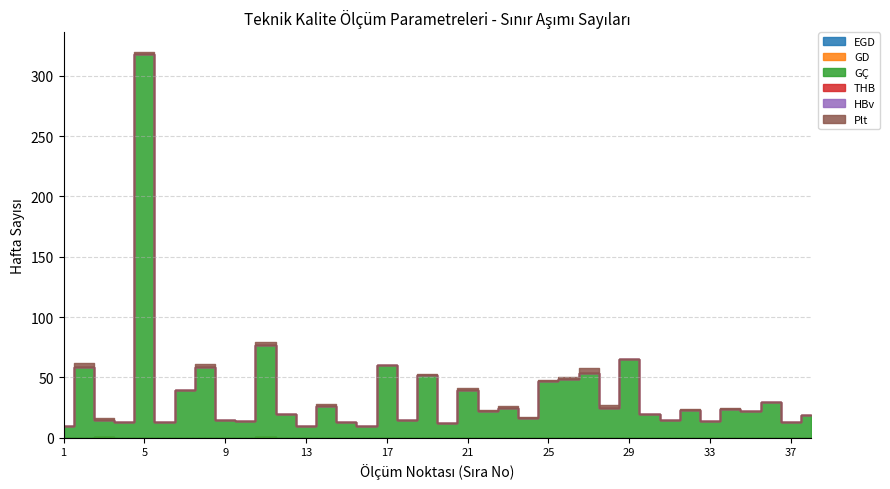

Reading left to right, extract all data points from this chart.

EGD: 0	0	1	0	0	0	0	0	0	0	1	0	0	0	0	0	0	0	0	0	0	0	0	0	0	0	0	0	0	0	0	0	0	0	0	0	0	0
GD: 0	0	0	0	0	0	0	0	0	0	0	0	0	0	0	0	0	0	0	0	0	0	0	0	0	0	0	0	0	0	0	0	0	0	0	0	0	0
GÇ: 10	59	14	13	318	13	40	59	15	14	76	20	10	26	13	10	60	15	52	12	40	22	25	16	47	49	54	25	65	20	15	23	14	24	22	30	13	19
THB: 0	0	0	0	0	0	0	0	0	0	0	0	0	0	0	0	0	0	0	0	0	0	0	0	0	0	0	0	0	0	0	0	0	0	0	0	0	0
HBv: 0	0	0	0	0	0	0	0	0	0	0	0	0	0	0	0	0	0	0	0	0	0	0	0	0	0	0	0	0	0	0	0	0	0	0	0	0	0
Plt: 0	3	1	0	2	0	0	2	0	0	2	0	0	2	0	0	0	0	1	0	1	1	1	1	1	1	4	2	0	0	0	1	0	1	0	0	0	0